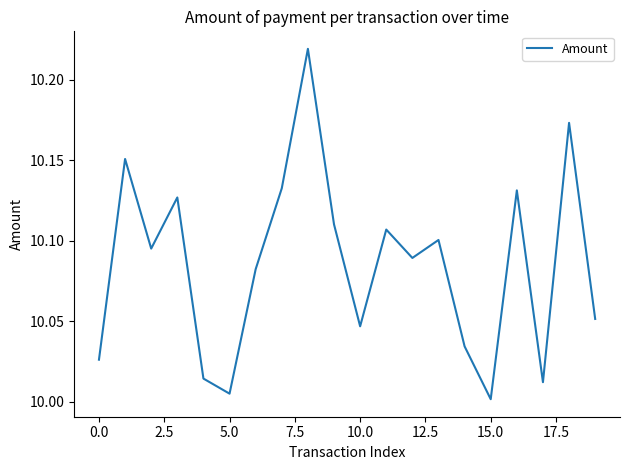

Is this an area chart (filled region under the line)?

No